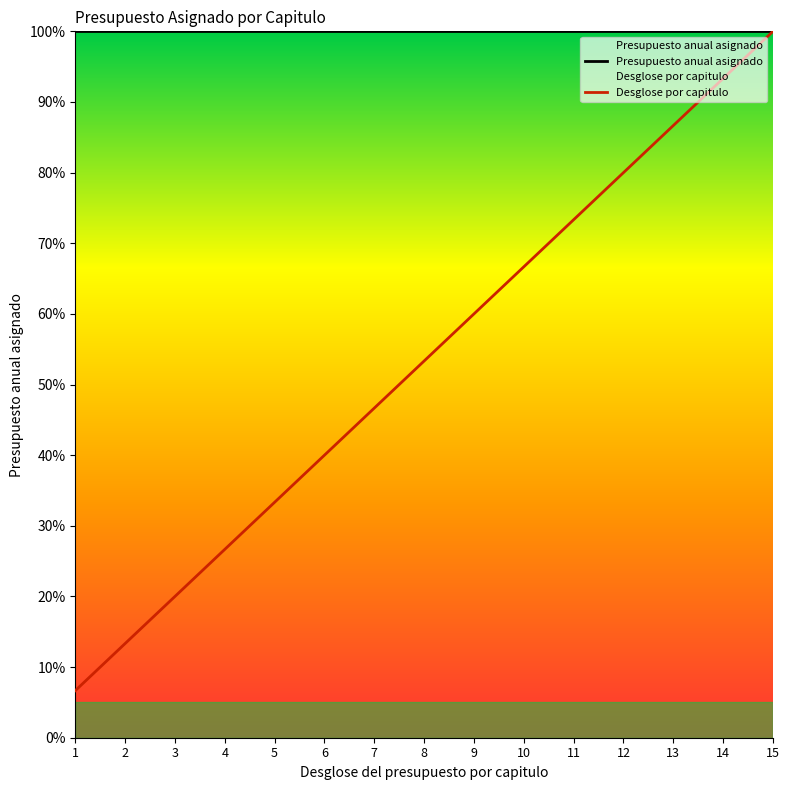

The value of Presupuesto anual asignado at 3 is 100.0. True or false?

True